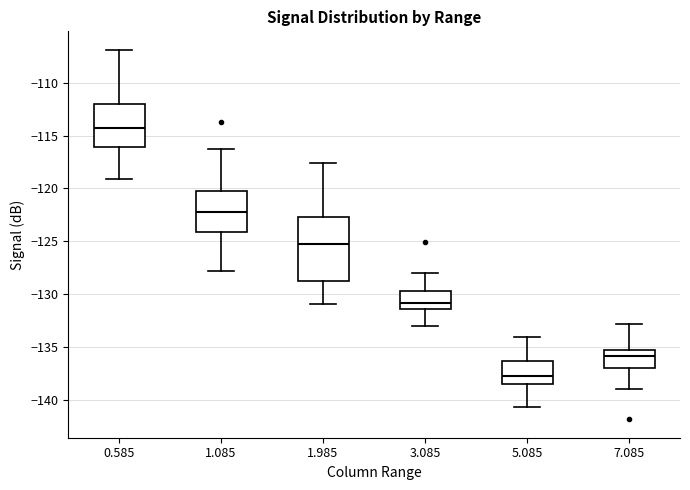

Reading left to right, transcribe this box plot: for each box, give where its median line is, the range the box spans, and where its two whiskers end, as read against the y-axis. The values are not printed on the chart, so give them approximately, as read against the axis.

0.585: median -114.0, box -116.0 to -112.0, whiskers -119.0 to -107.0
1.085: median -122.0, box -124.0 to -120.0, whiskers -128.0 to -116.5
1.985: median -125.0, box -128.5 to -122.5, whiskers -131.0 to -117.5
3.085: median -131.0, box -131.5 to -129.5, whiskers -133.0 to -128.0
5.085: median -137.5, box -138.5 to -136.5, whiskers -140.5 to -134.0
7.085: median -136.0, box -137.0 to -135.0, whiskers -139.0 to -133.0